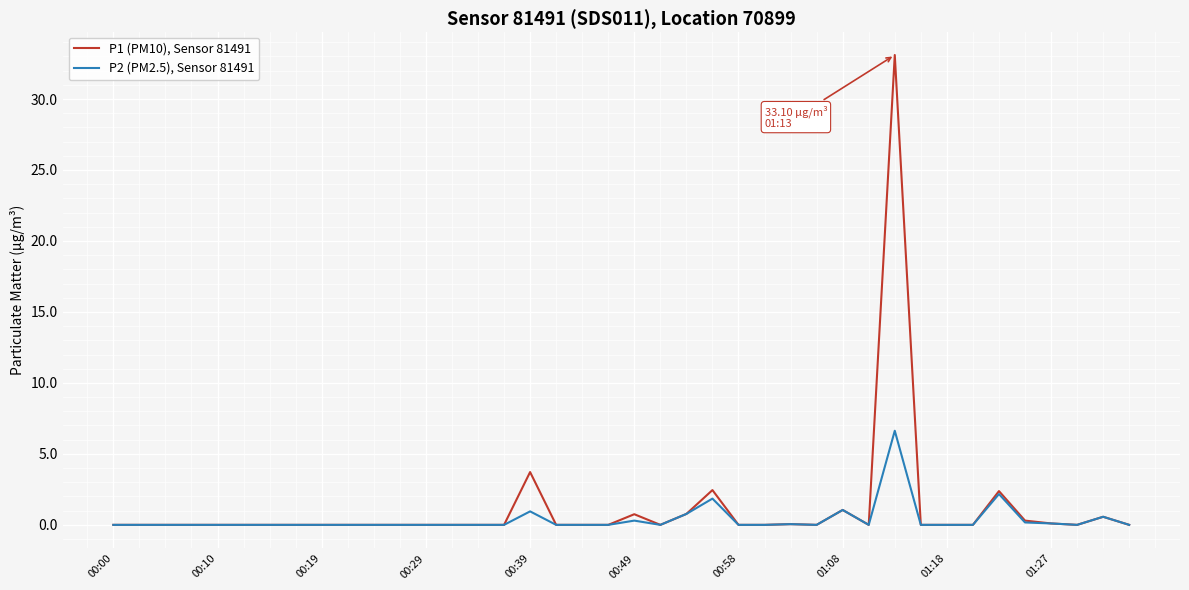

What are all the series names shown in the legend?

P1 (PM10), Sensor 81491, P2 (PM2.5), Sensor 81491